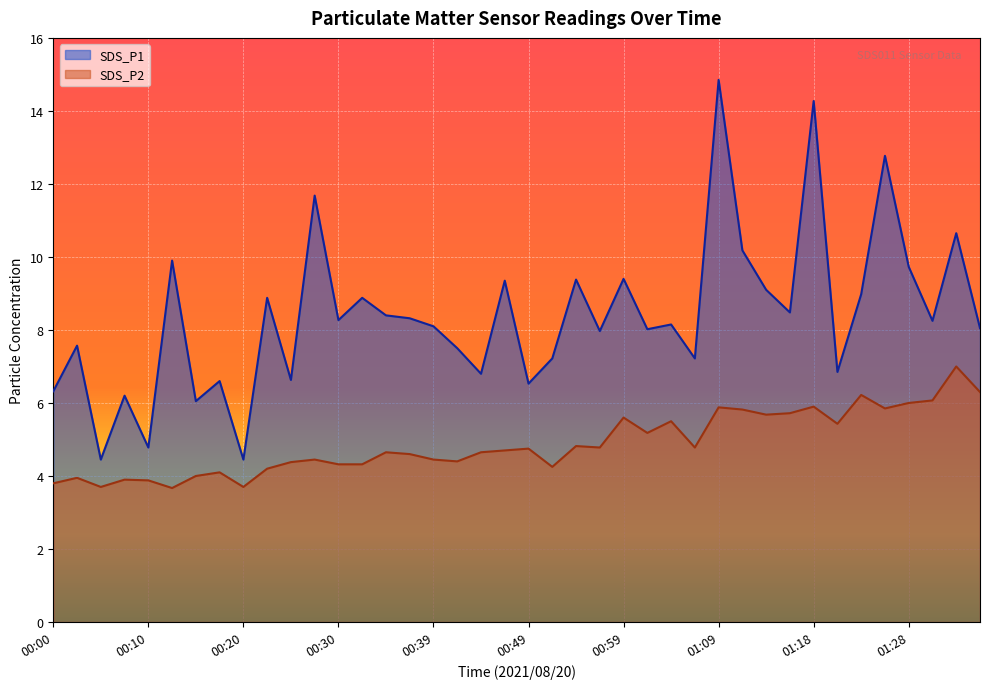

At which label does SDS_P1 first exceed 8?

00:13